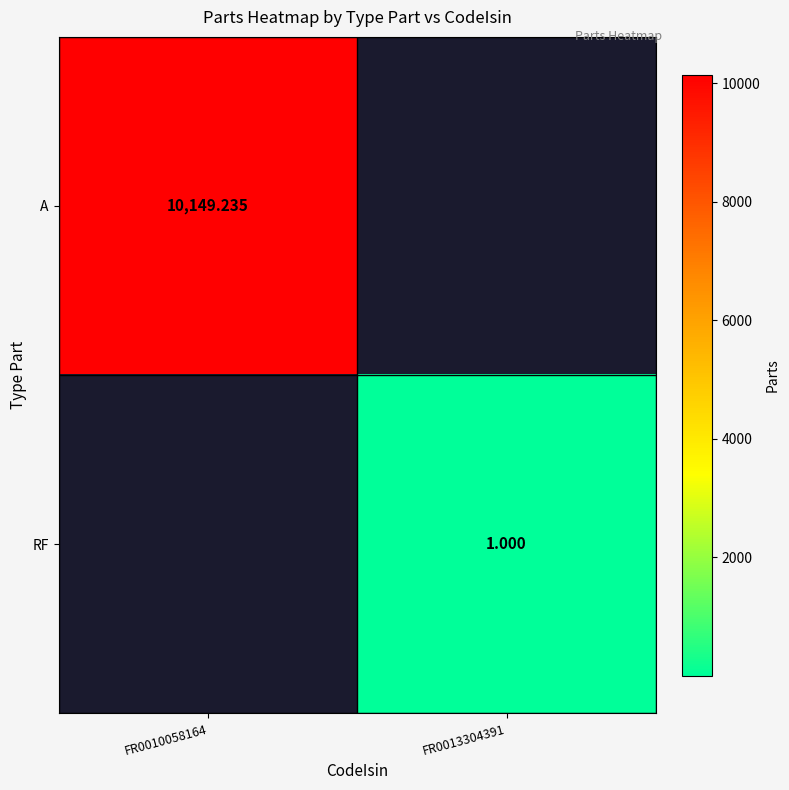

Which category has the lowest value across all series?

FR0013304391